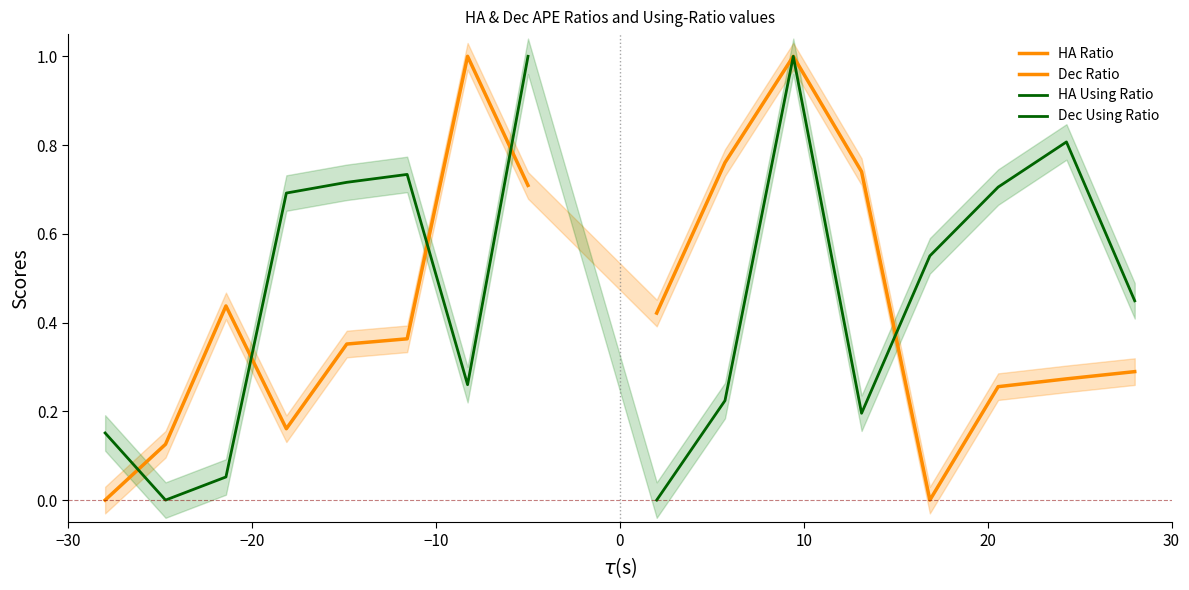

What is the greatest value displayed?

1.0